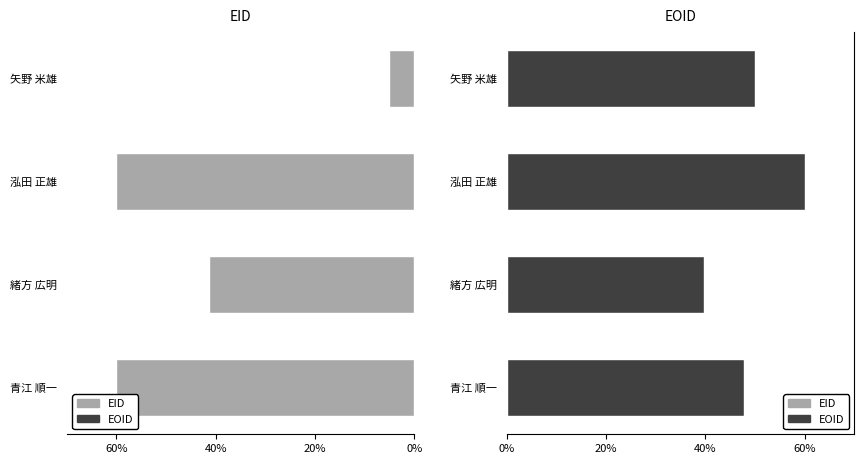

Which has a higher value, 矢野 米雄 or 緒方 広明?

緒方 広明